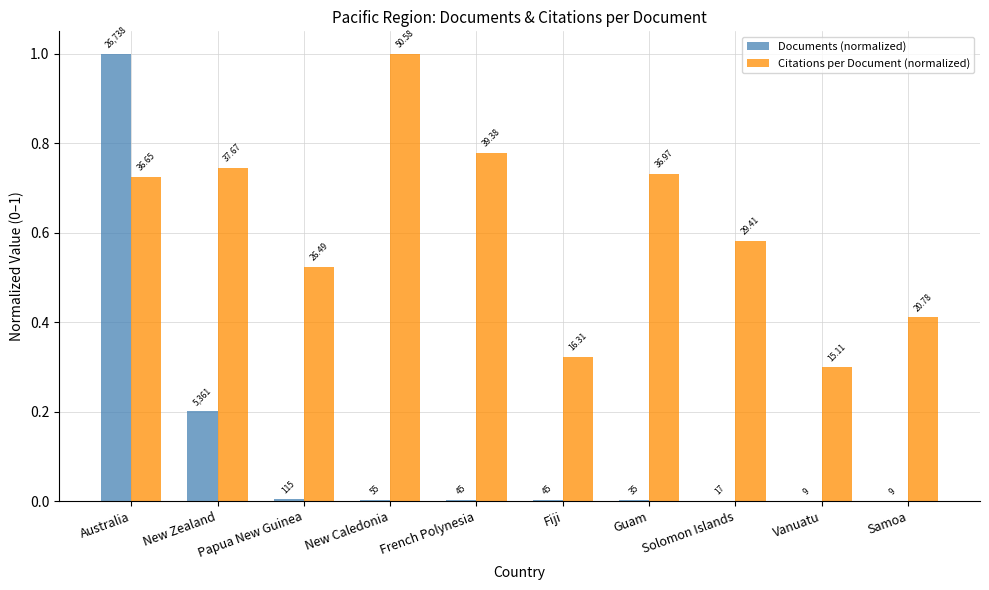

Reading left to right, transcribe all the data shown in this chart.

Documents (normalized): 1.0	0.2	0.0	0.0	0.0	0.0	0.0	0.0	0.0	0.0
Citations per Document (normalized): 0.7	0.7	0.5	1.0	0.8	0.3	0.7	0.6	0.3	0.4